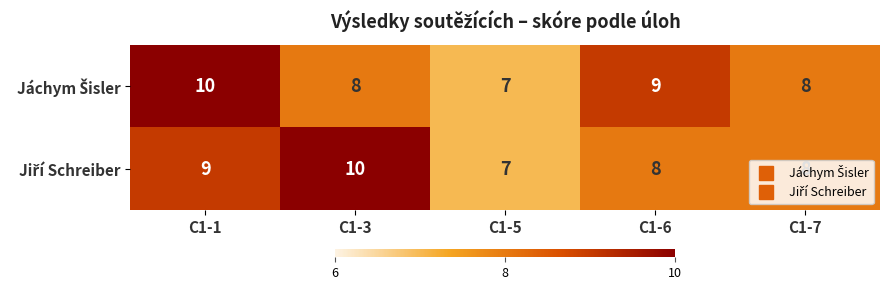

At which category is the sum across all series the highest?

C1-1